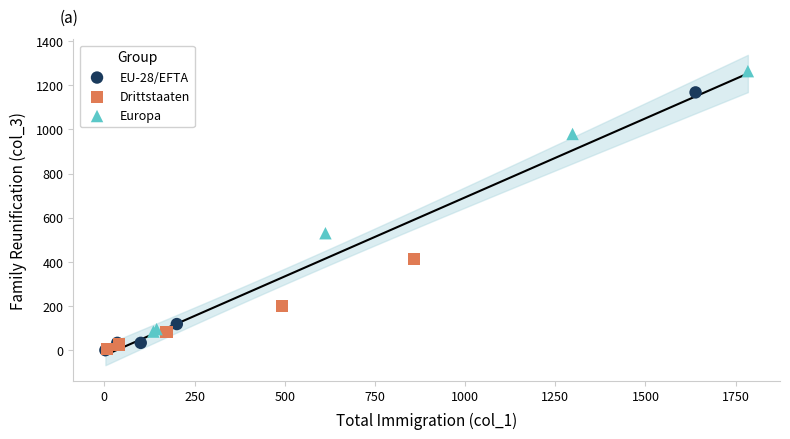

Which series contains the highest Y value?

Europa